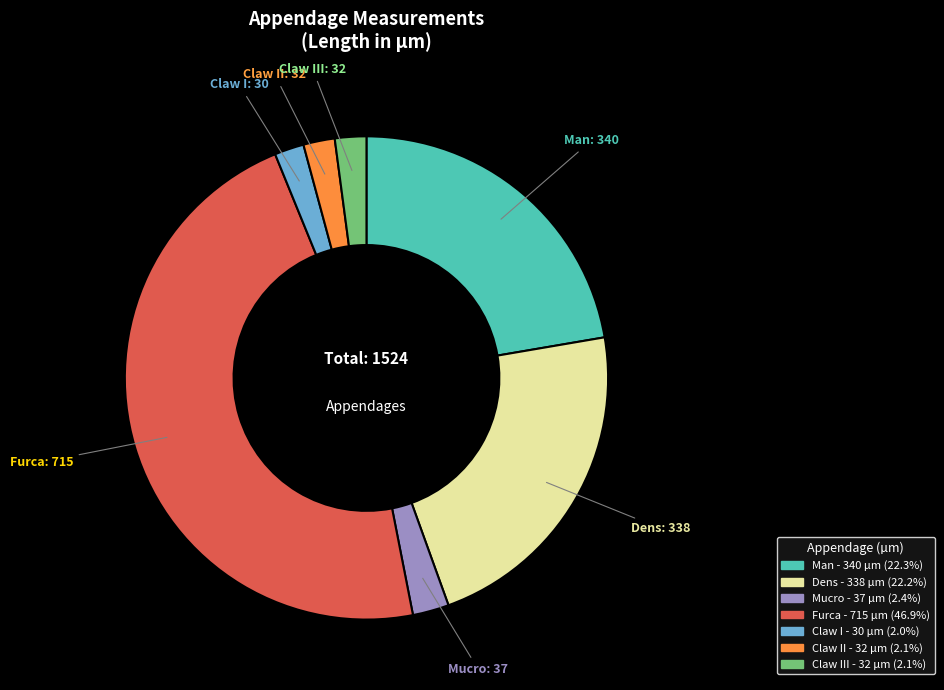

True or false: Man accounts for 22% of the total.

True